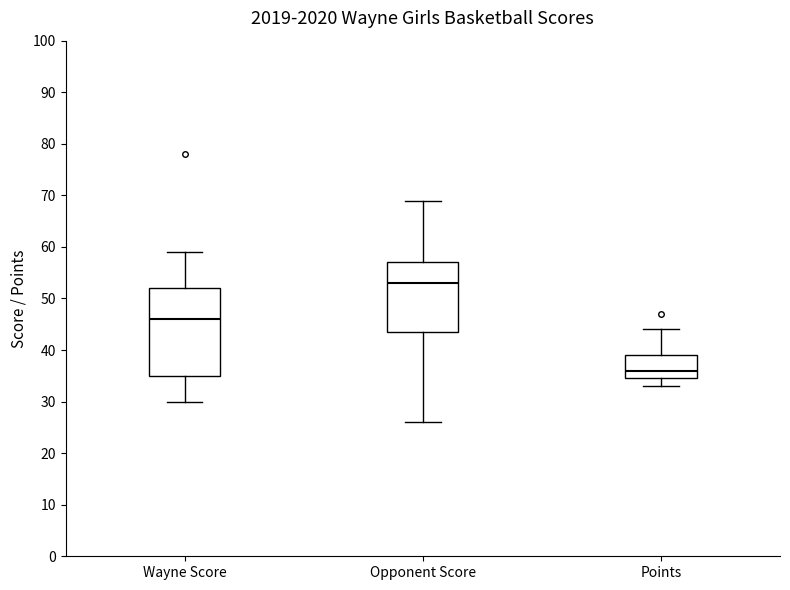

Where does the lower whisker of the box for Opponent Score end on the y-axis? The values are not printed on the chart, so give them approximately, as read against the axis.

26